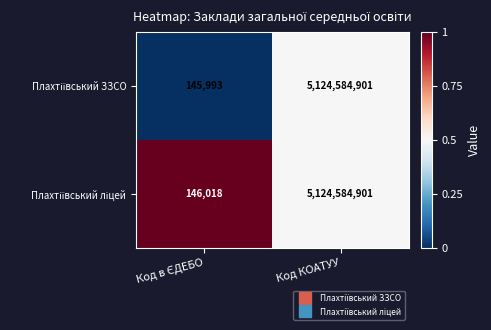

What is the total value across all series at Код КОАТУУ?

10249169802